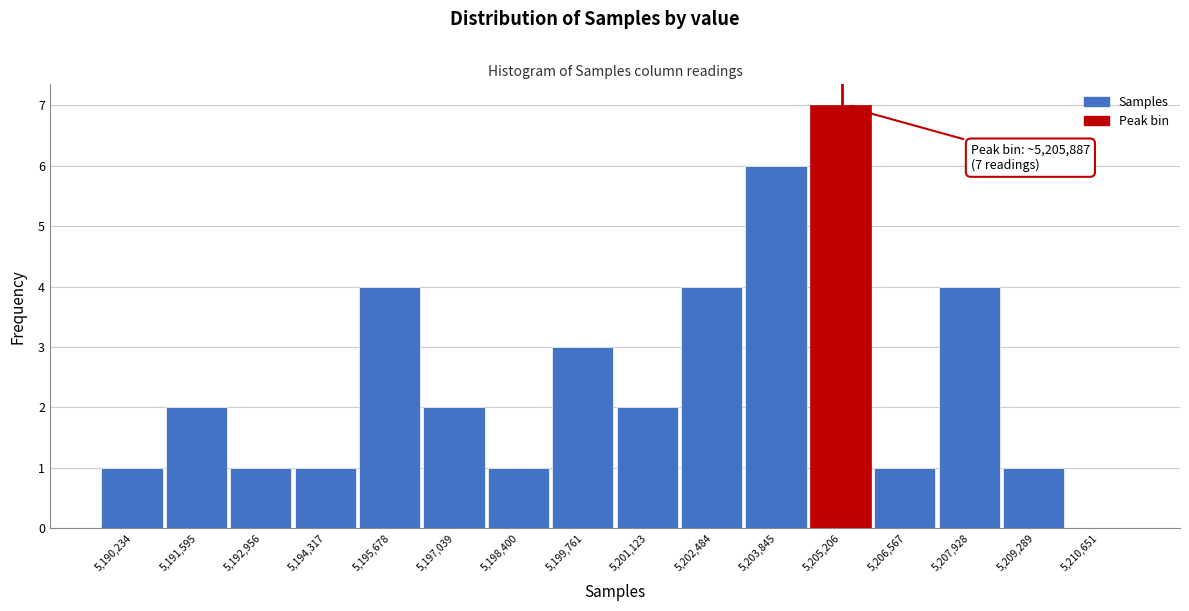

Reading left to right, what are all the values shown in this chart?

5,190,234=1	5,191,595=2	5,192,956=1	5,194,317=1	5,195,678=4	5,197,039=2	5,198,400=1	5,199,761=3	5,201,123=2	5,202,484=4	5,203,845=6	5,205,206=7	5,206,567=1	5,207,928=4	5,209,289=1	5,210,651=0